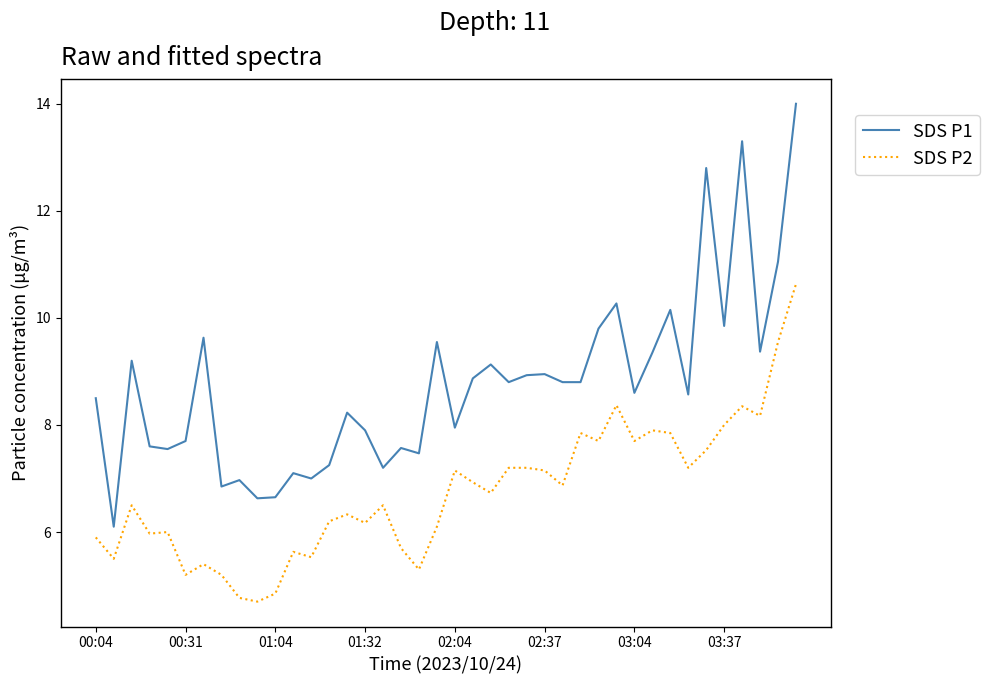

Which series has the widest spread of values?

SDS P1